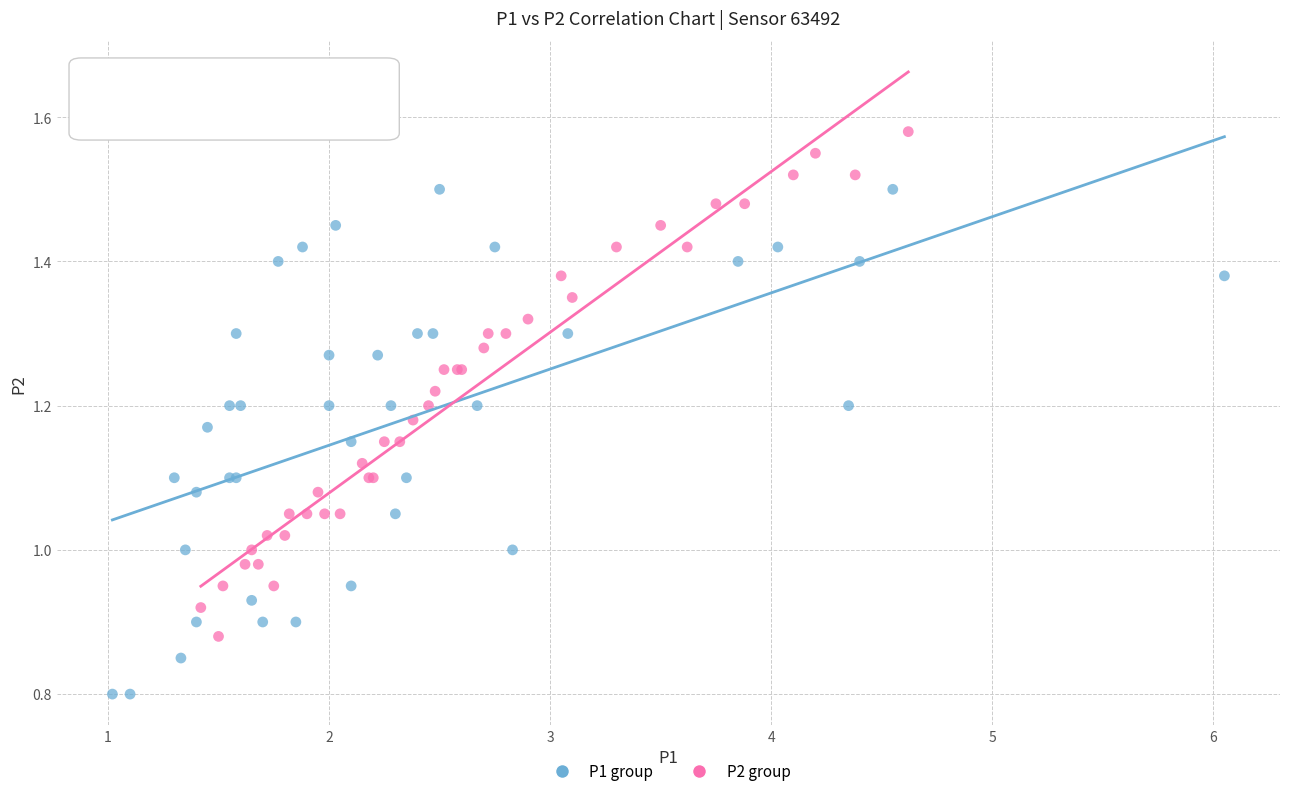

Which series contains the highest Y value?

P2 group